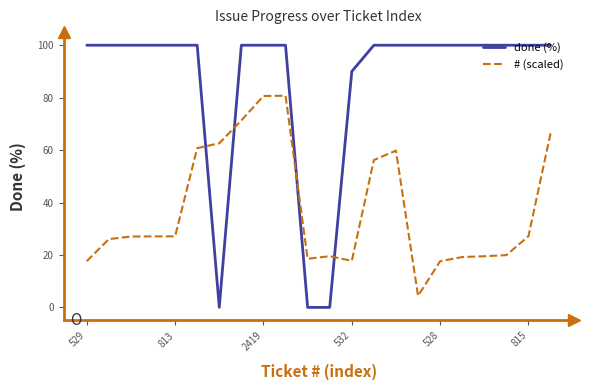

Which series has the largest total across all categories?

done (%)